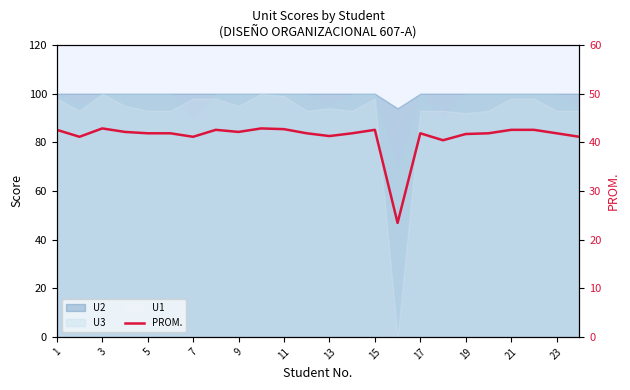

Does the chart have visible grid lines?

No